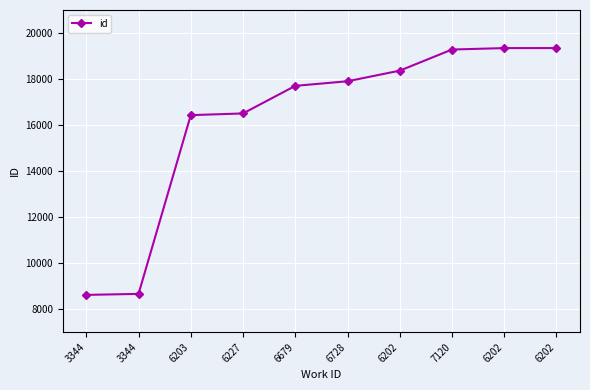

What is the ratio of the value at 6202 to the value at 6203?

1.1